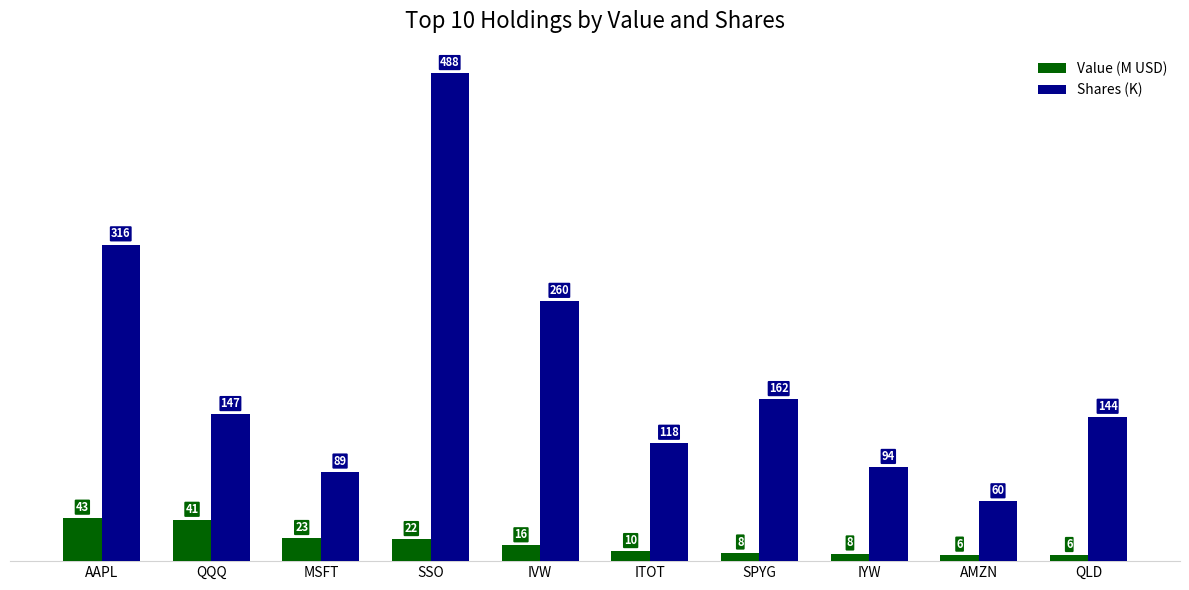

Does the chart contain any negative values?

No